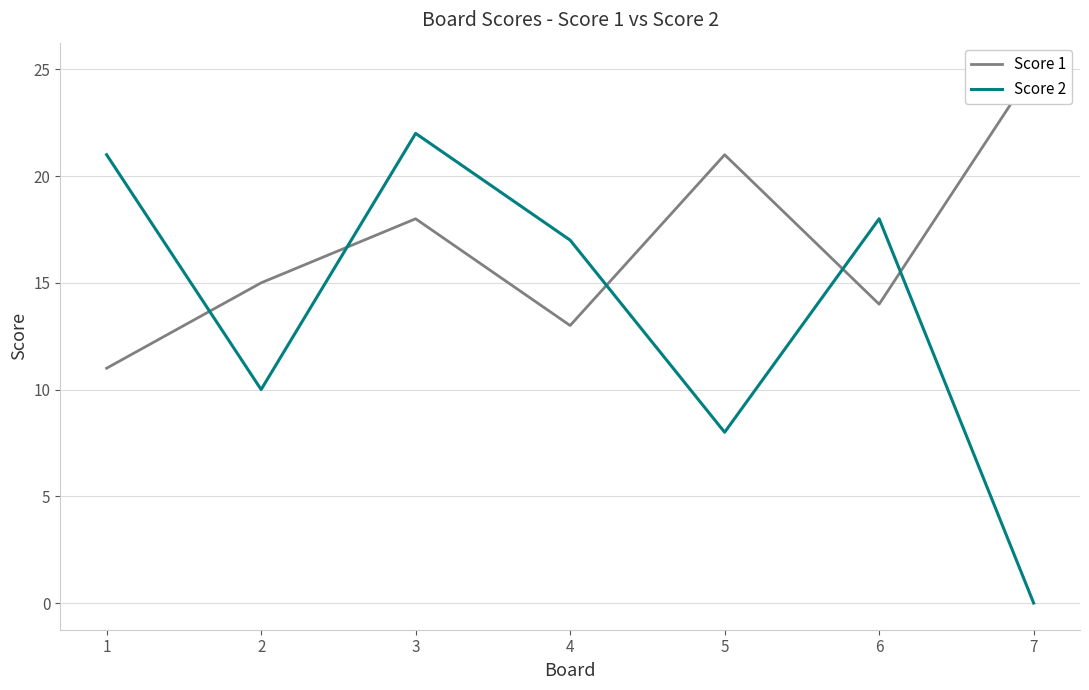

How many lines are shown in the chart?

2